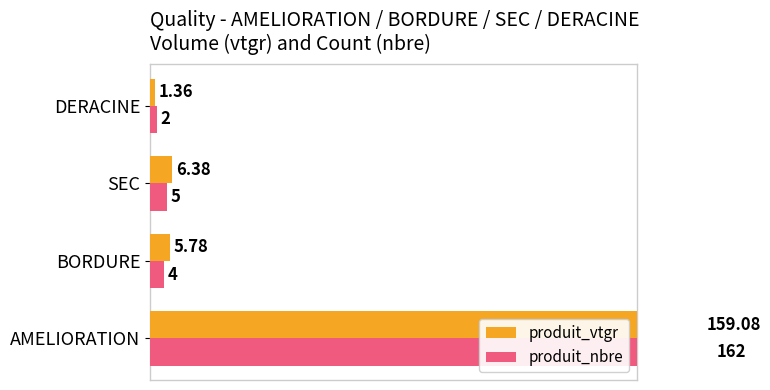

What are all the series names shown in the legend?

produit_vtgr, produit_nbre